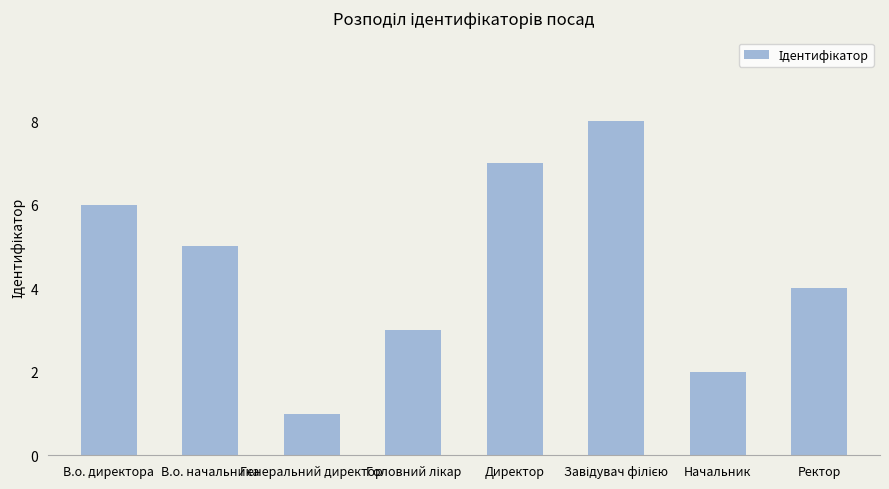

True or false: the data shows 6 at В.о. директора.

True